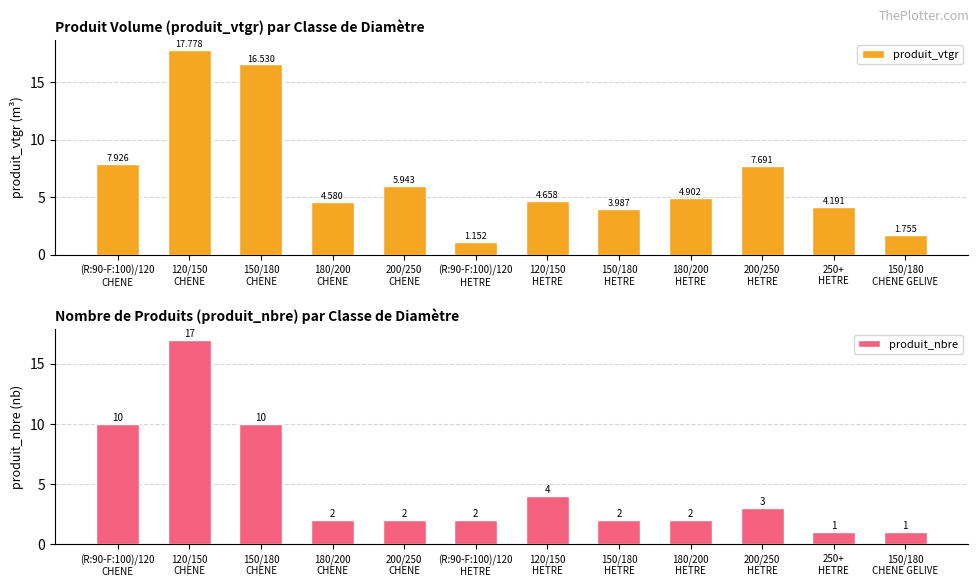

Where is produit_nbre nearest to the value 9?

(R:90-F:100)/120
CHENE